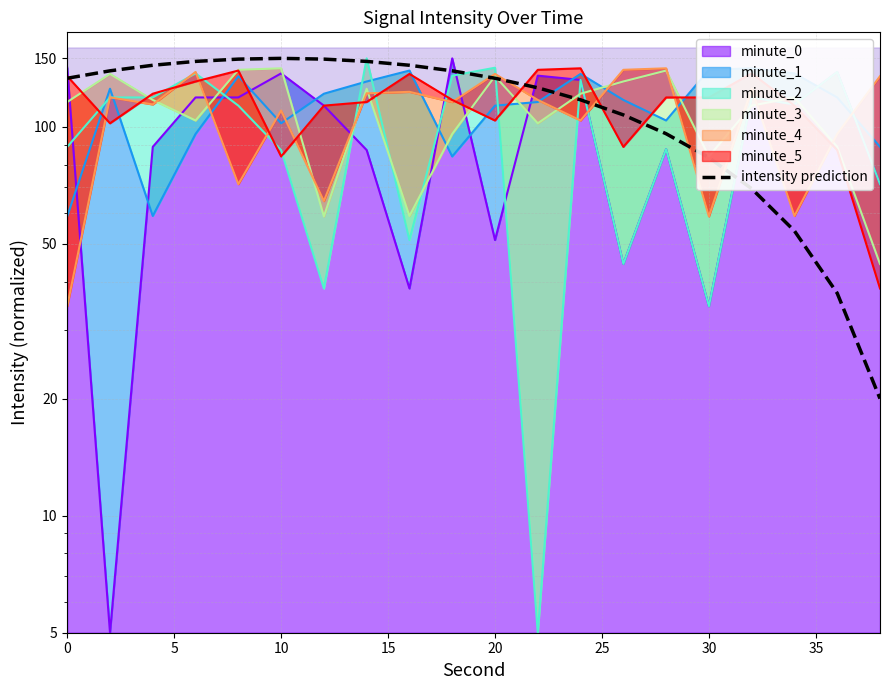

Reading left to right, extract all data points from this chart.

133.3	139.3	144.0	147.3	149.3	150.0	149.3	147.3	144.0	139.3	133.3	126.0	117.3	107.3	96.0	83.3	69.3	54.0	37.3	20.0